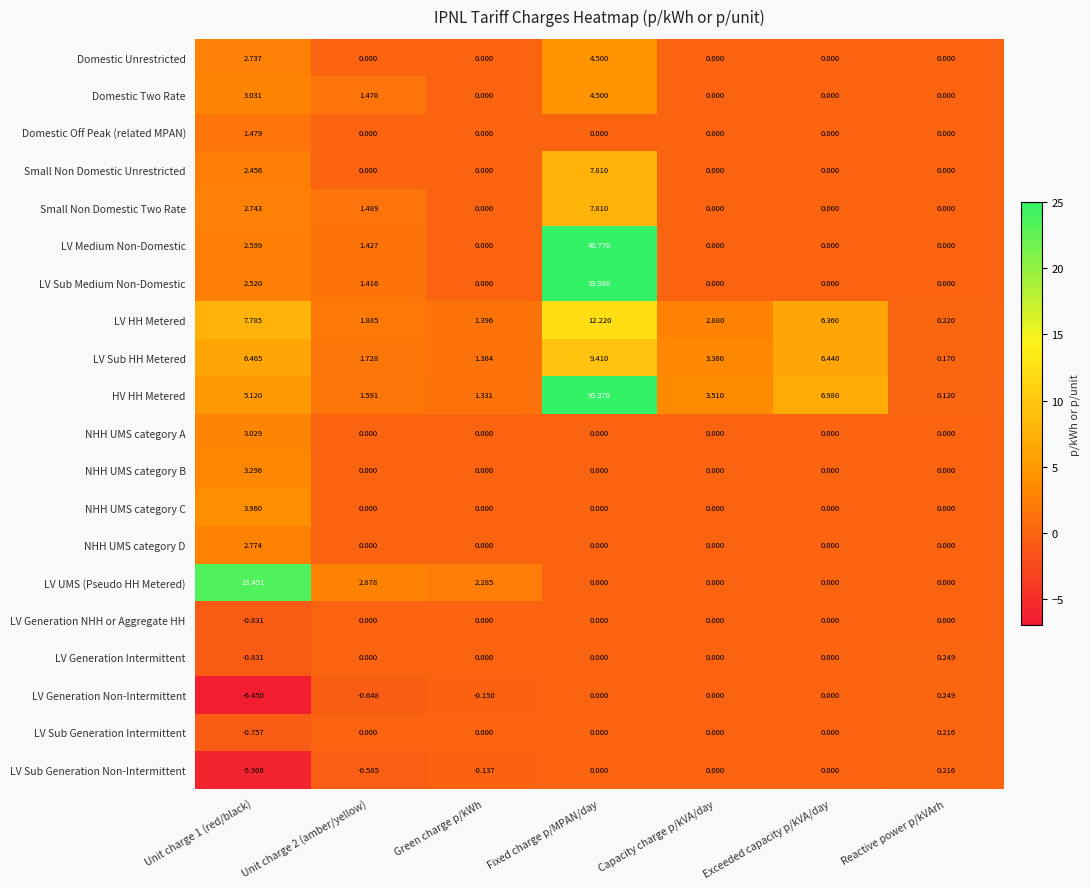

Which series changed the most between Fixed charge p/MPAN/day and Exceeded capacity p/kVA/day?

HV HH Metered